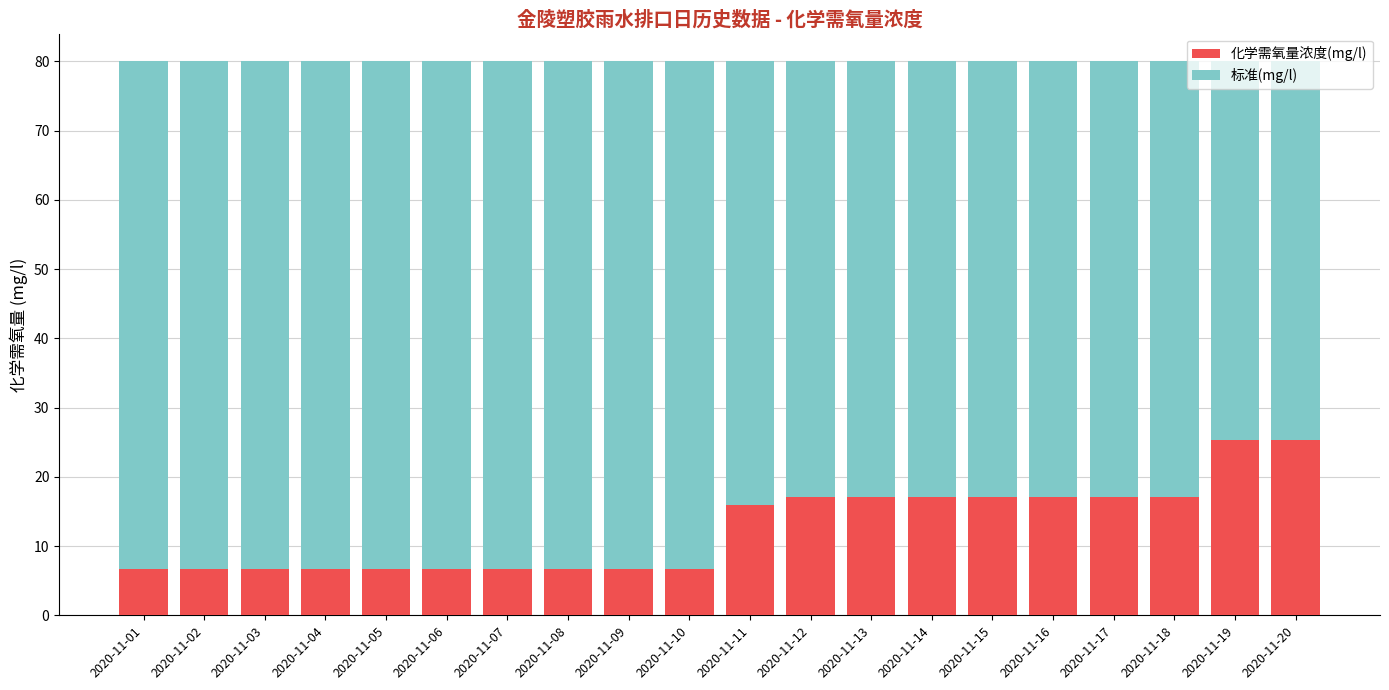

How many bars are there in total?

20